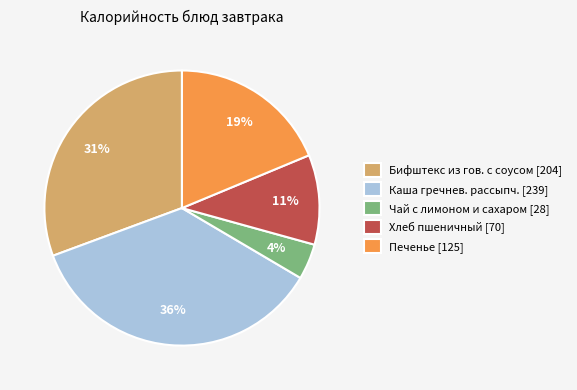

Do Хлеб пшеничный and Чай с лимоном и сахаром together represent more than half of the pie?

No